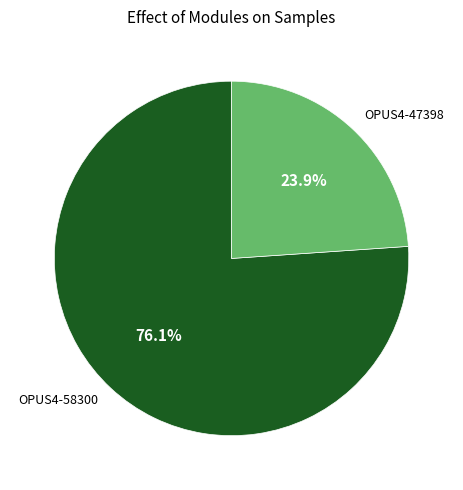

The OPUS4-47398 slice represents 24% of the pie. True or false?

True